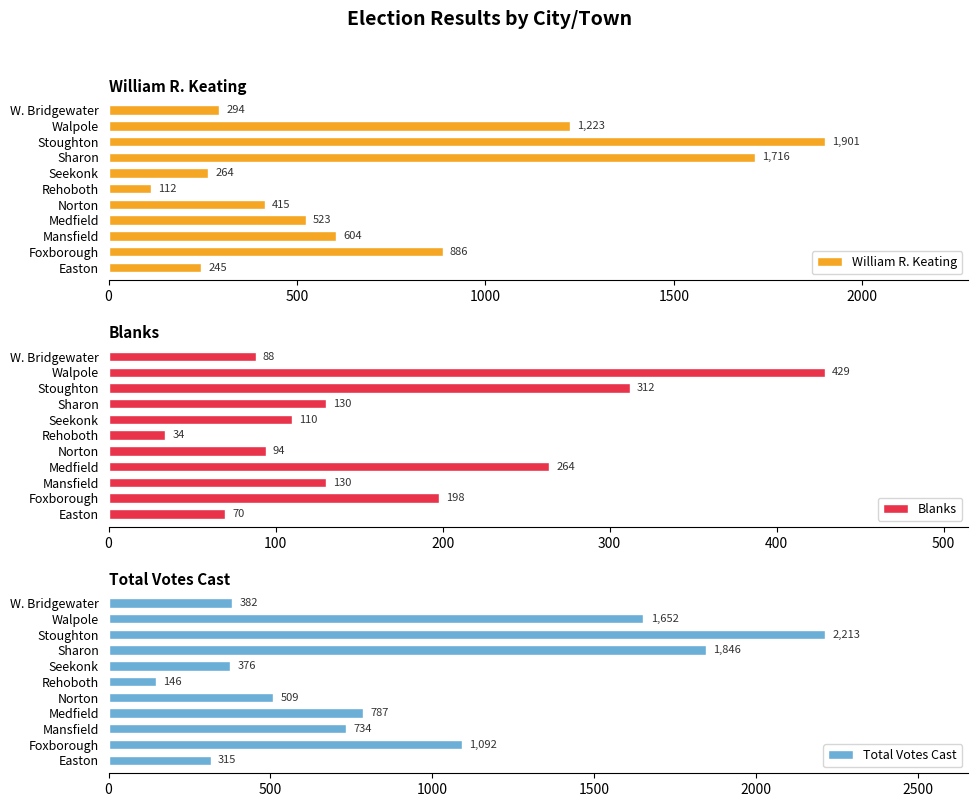

At how many categories does at least one series exceed 1115?

3